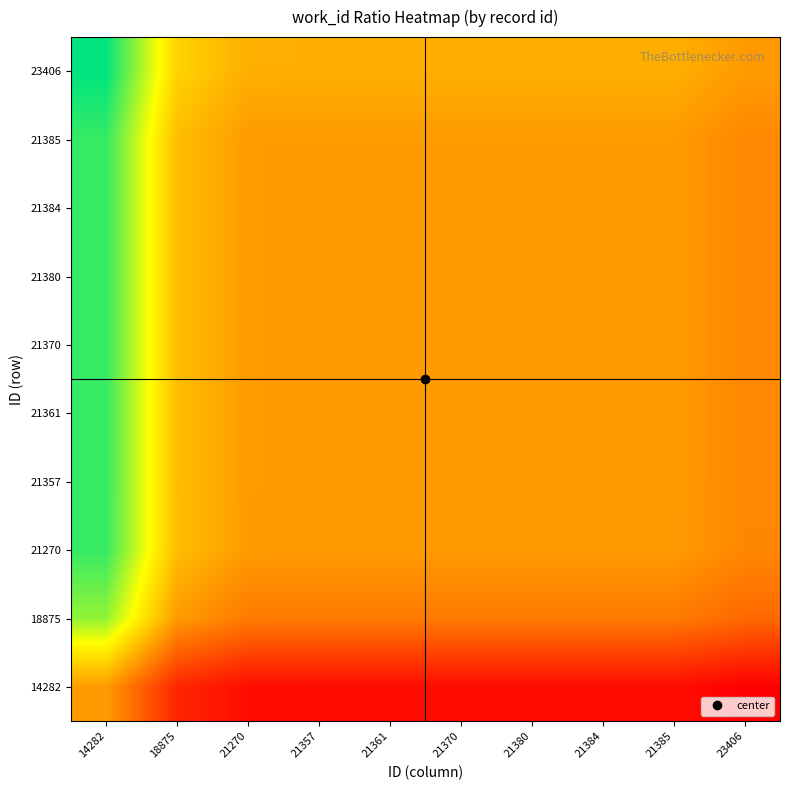

What is the total value across all series at 21270?

9.7